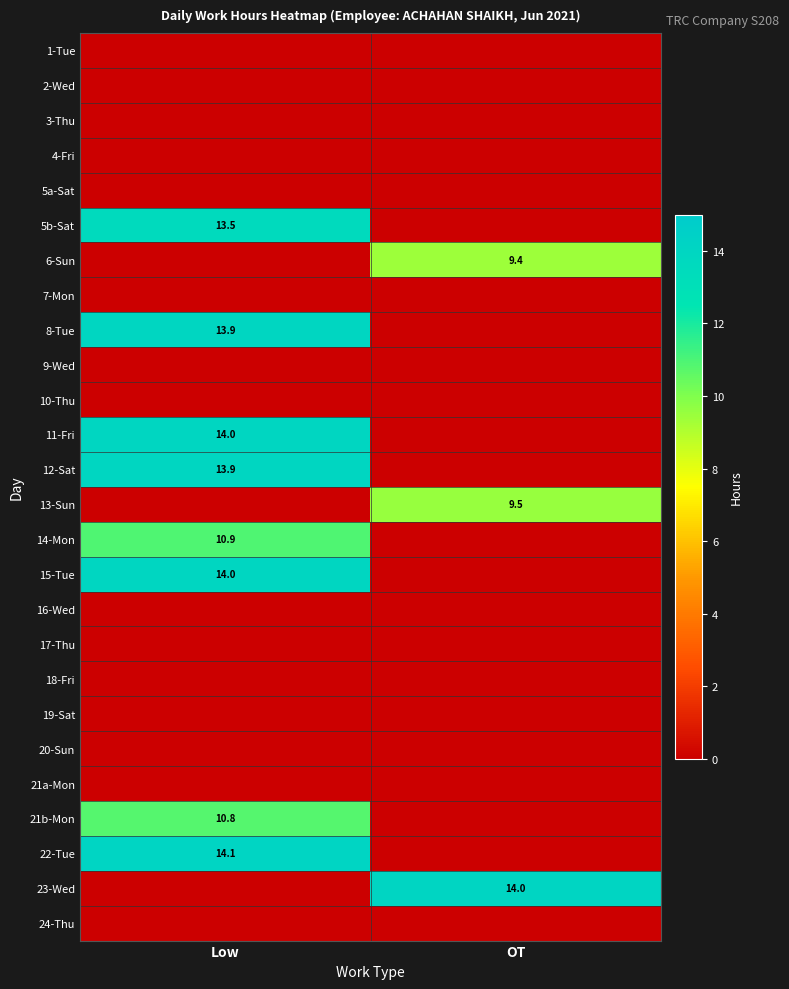

Rank the series at OT from highest to lowest value.

23-Wed, 13-Sun, 6-Sun, 1-Tue, 2-Wed, 3-Thu, 4-Fri, 5a-Sat, 5b-Sat, 7-Mon, 8-Tue, 9-Wed, 10-Thu, 11-Fri, 12-Sat, 14-Mon, 15-Tue, 16-Wed, 17-Thu, 18-Fri, 19-Sat, 20-Sun, 21a-Mon, 21b-Mon, 22-Tue, 24-Thu